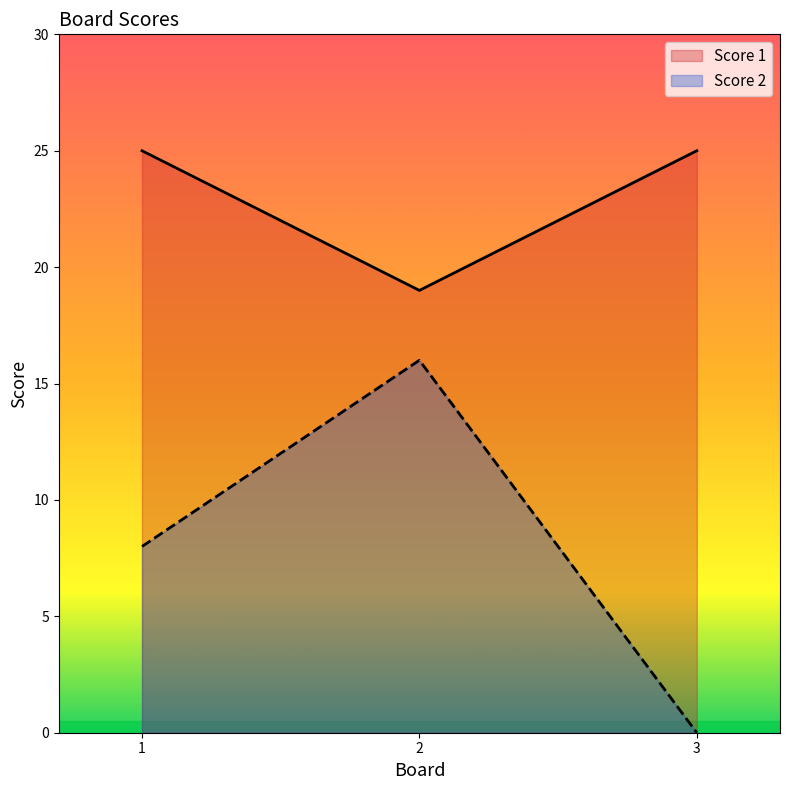

What is the value of the Score 2 point at the 2nd from the left?

16